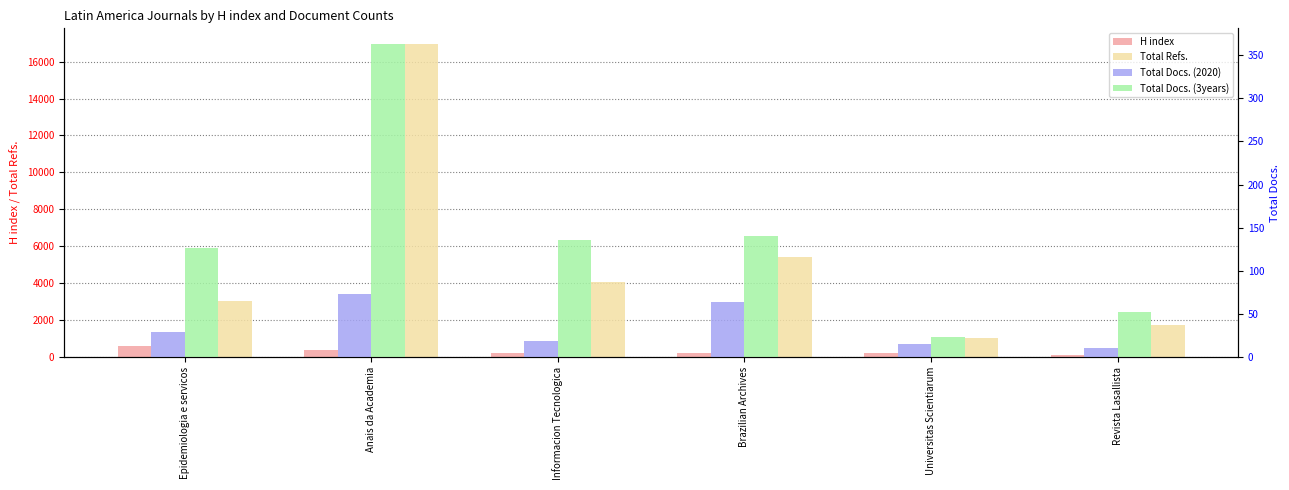

Reading left to right, transcribe all the data shown in this chart.

H index: Epidemiologia e servicos=620	Anais da Academia=386	Informacion Tecnologica=218	Brazilian Archives=207	Universitas Scientiarum=207	Revista Lasallista=125
Total Refs.: Epidemiologia e servicos=3044	Anais da Academia=16952	Informacion Tecnologica=4059	Brazilian Archives=5428	Universitas Scientiarum=1037	Revista Lasallista=1746
Total Docs. (2020): Epidemiologia e servicos=29	Anais da Academia=73	Informacion Tecnologica=19	Brazilian Archives=64	Universitas Scientiarum=15	Revista Lasallista=11
Total Docs. (3years): Epidemiologia e servicos=127	Anais da Academia=363	Informacion Tecnologica=136	Brazilian Archives=140	Universitas Scientiarum=23	Revista Lasallista=52